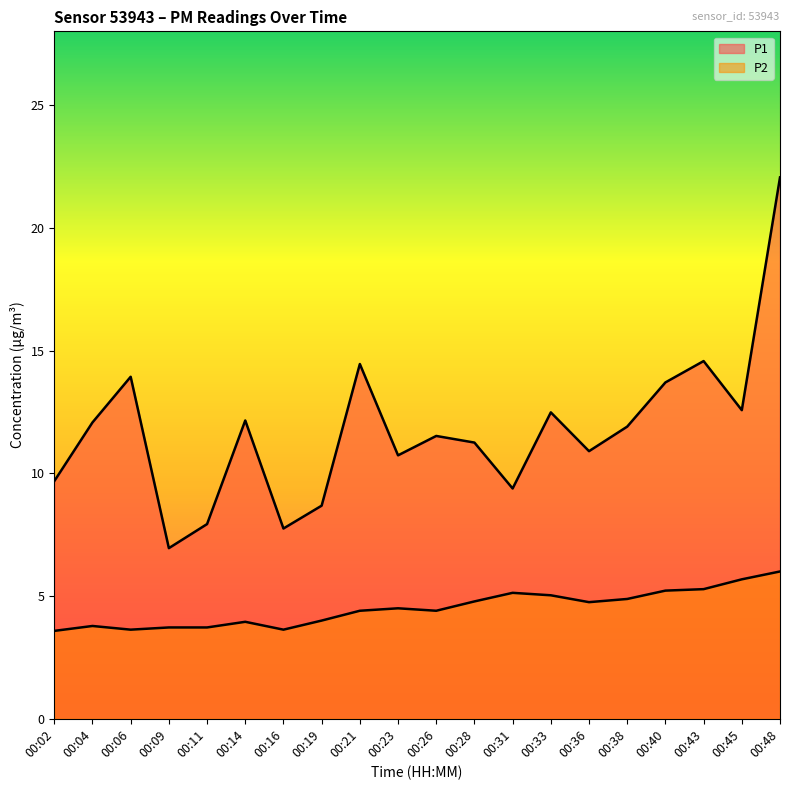

In P1, how many points are lower than both neighbors (excluding endpoints)?

6